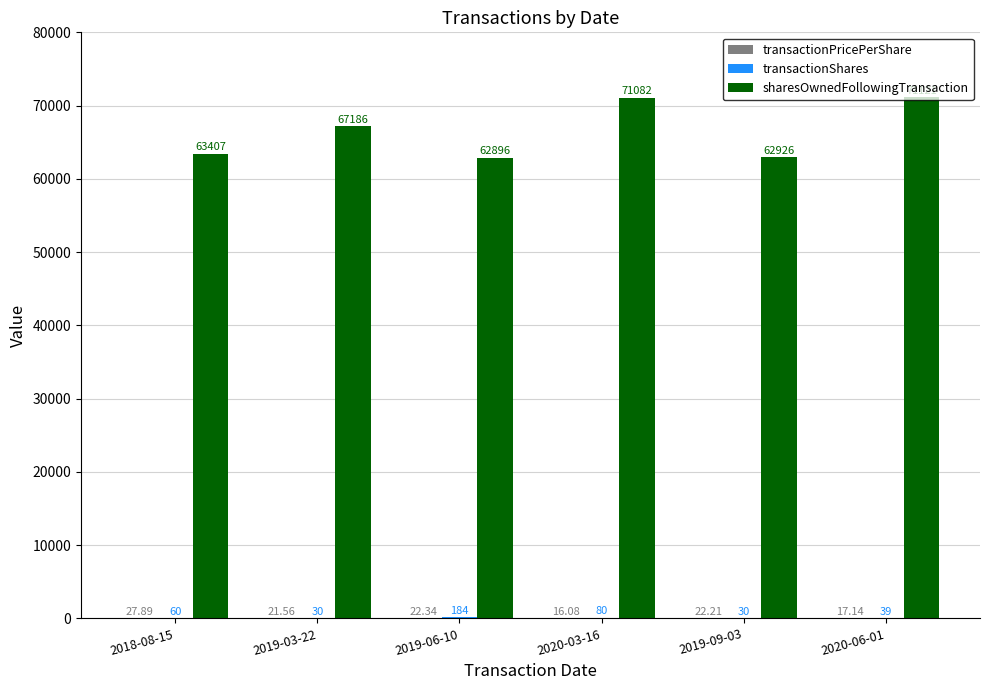

Which series has the largest total across all categories?

sharesOwnedFollowingTransaction